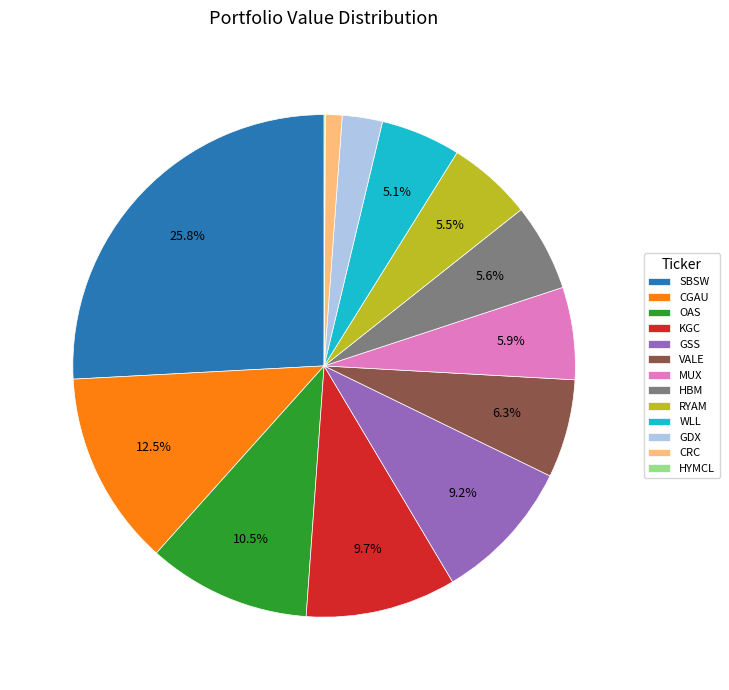

To the nearest percent, what is the average slice percentage?

8%